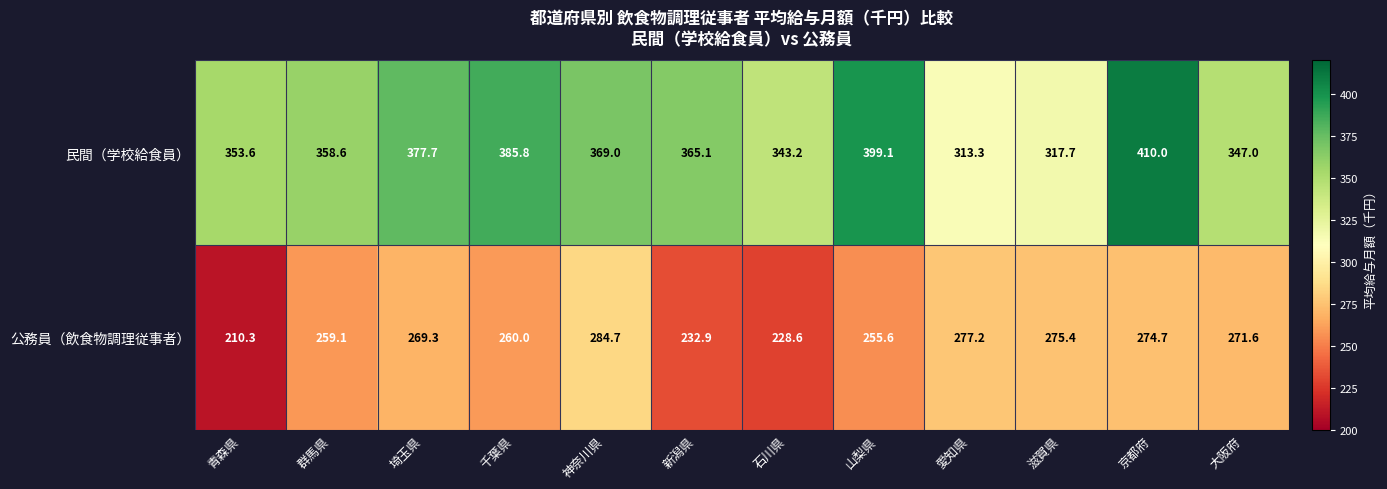

How many categories are shown in the chart?

12